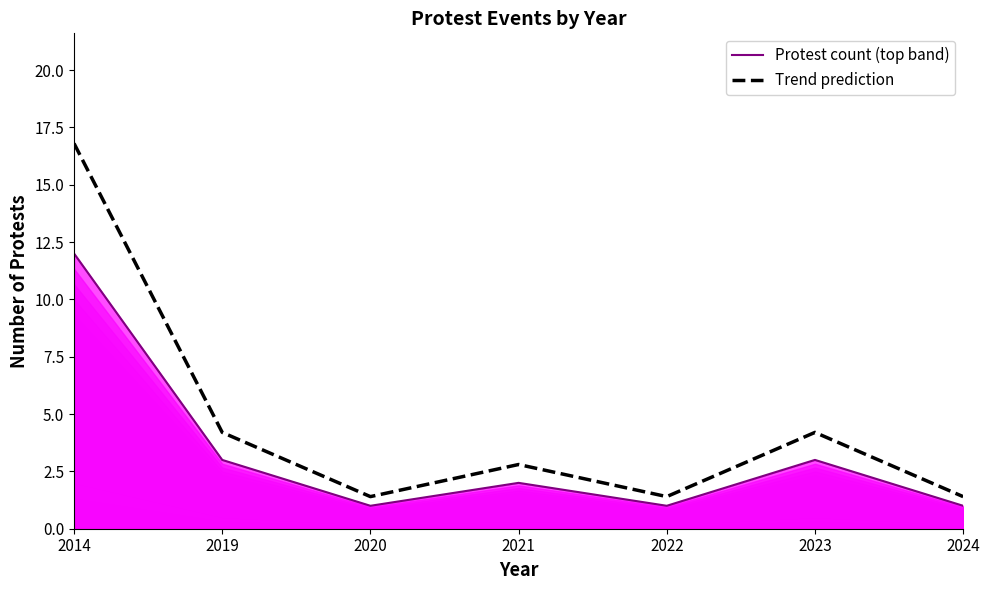

Which series has the largest total across all categories?

Trend prediction